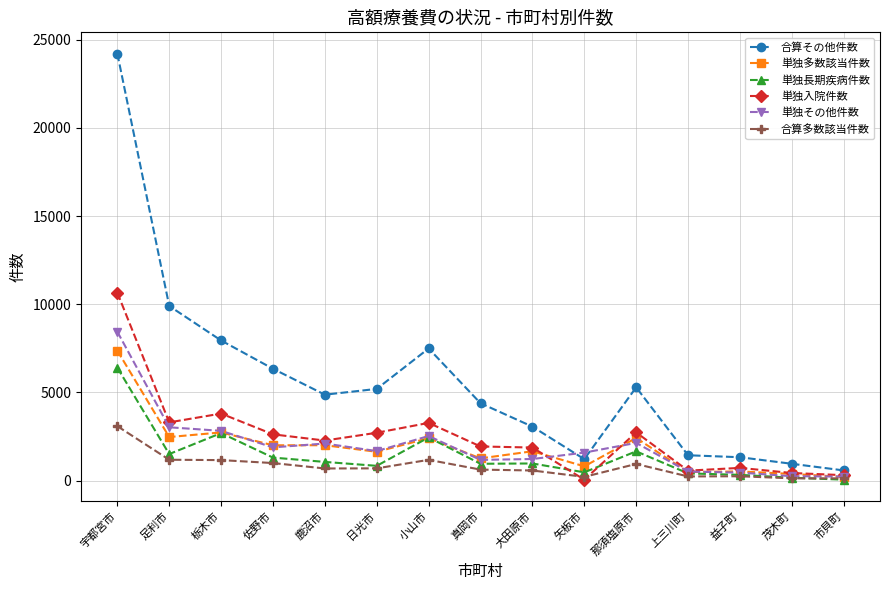

At which category is the sum across all series the highest?

宇都宮市